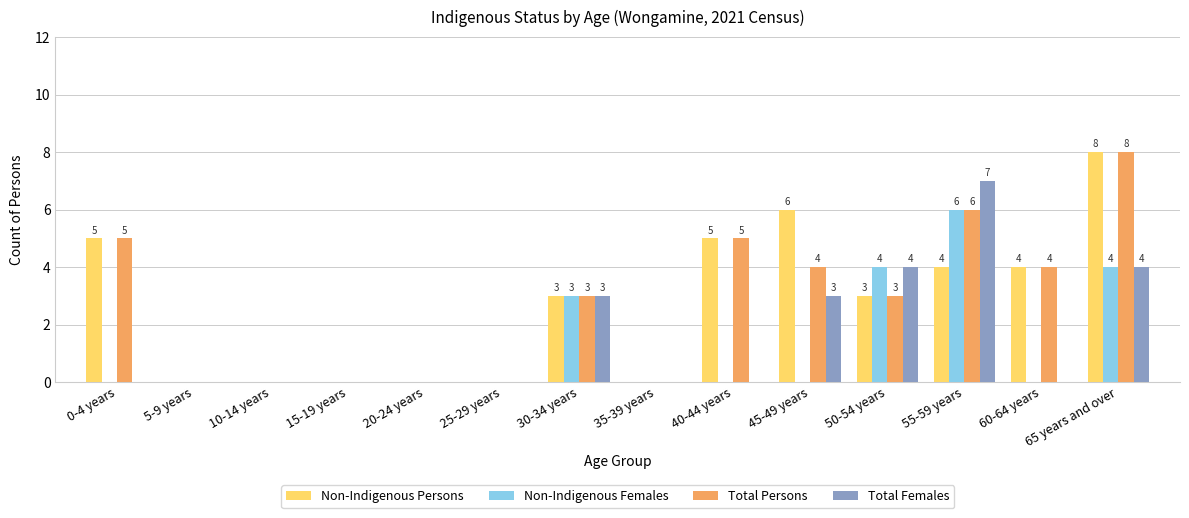

How many series are shown in this chart?

4